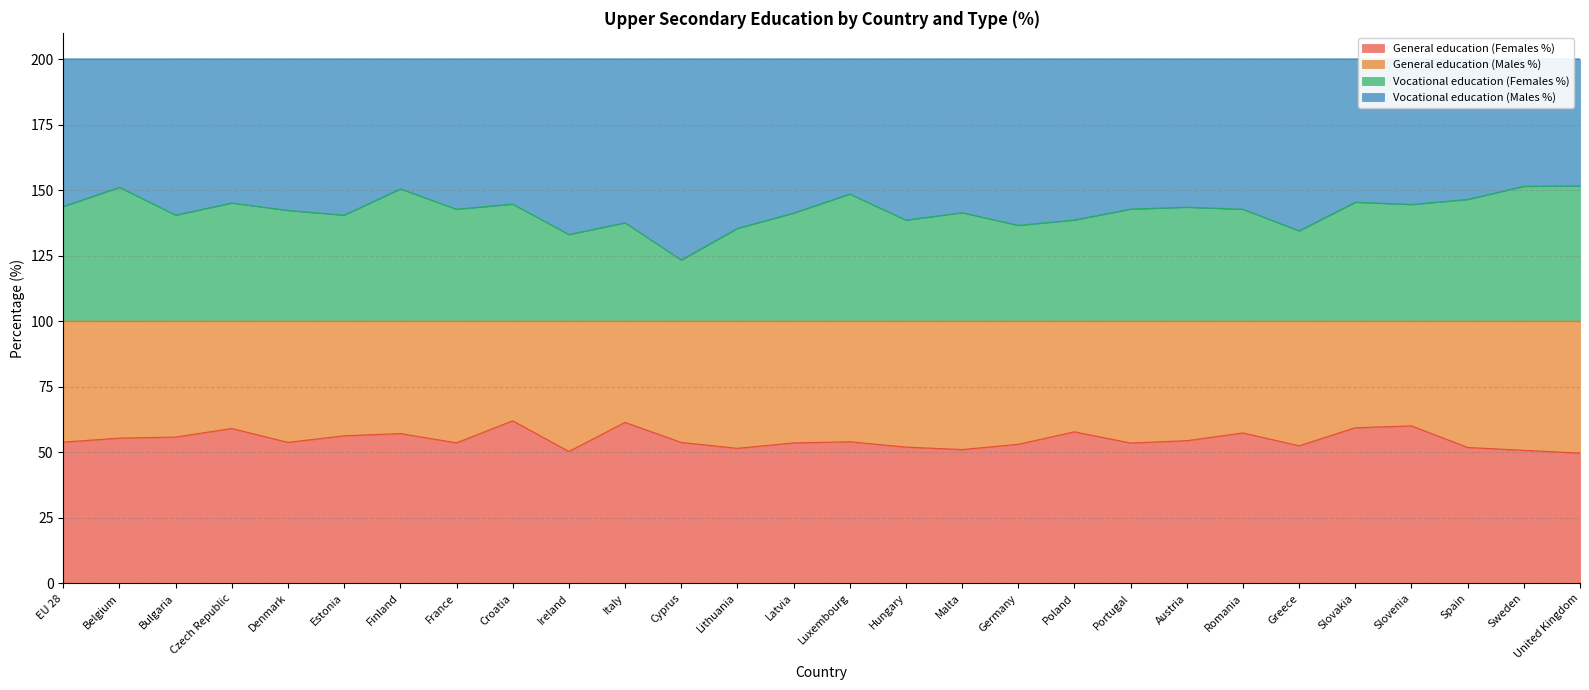

What value does the General education (Females %) series have at Portugal?

53.5